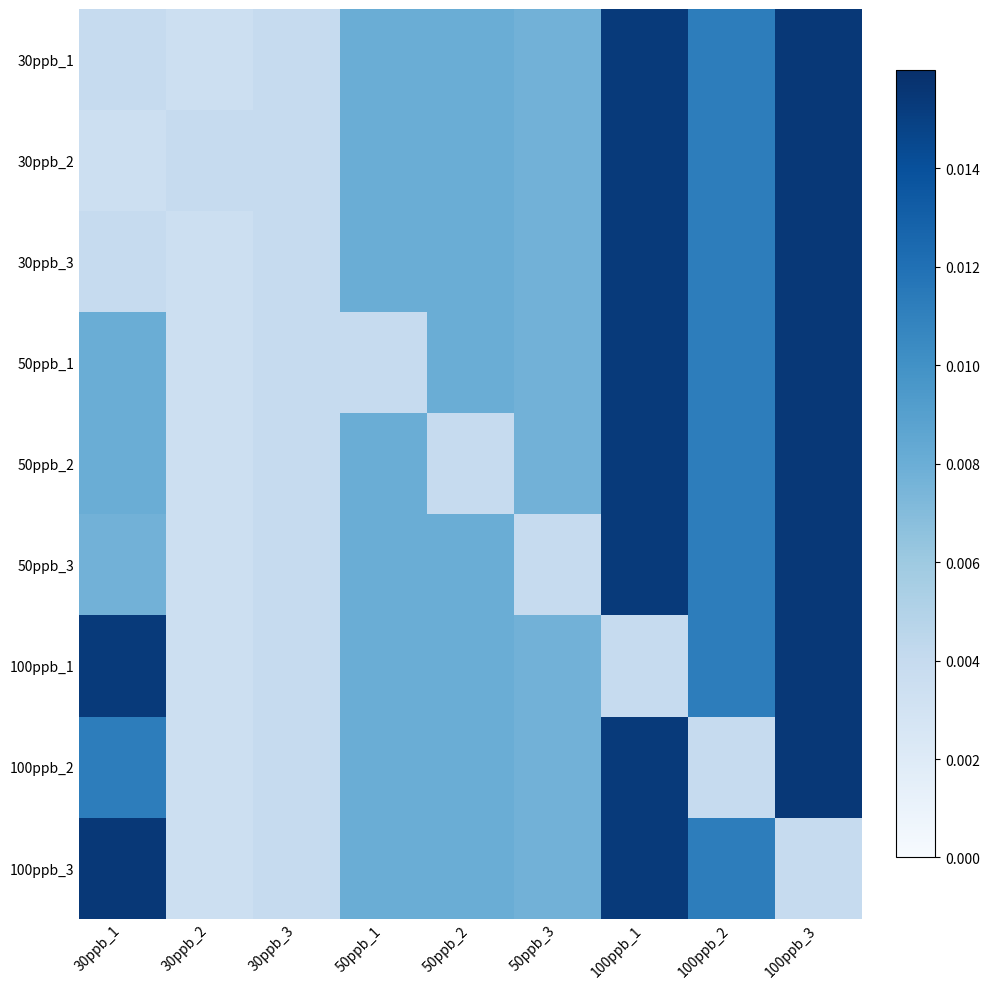

Reading left to right, what are all the values shown in this chart?

30ppb_1: 30ppb_1=0.0	30ppb_2=0.0	30ppb_3=0.0	50ppb_1=0.0	50ppb_2=0.0	50ppb_3=0.0	100ppb_1=0.0	100ppb_2=0.0	100ppb_3=0.0
30ppb_2: 30ppb_1=0.0	30ppb_2=0.0	30ppb_3=0.0	50ppb_1=0.0	50ppb_2=0.0	50ppb_3=0.0	100ppb_1=0.0	100ppb_2=0.0	100ppb_3=0.0
30ppb_3: 30ppb_1=0.0	30ppb_2=0.0	30ppb_3=0.0	50ppb_1=0.0	50ppb_2=0.0	50ppb_3=0.0	100ppb_1=0.0	100ppb_2=0.0	100ppb_3=0.0
50ppb_1: 30ppb_1=0.0	30ppb_2=0.0	30ppb_3=0.0	50ppb_1=0.0	50ppb_2=0.0	50ppb_3=0.0	100ppb_1=0.0	100ppb_2=0.0	100ppb_3=0.0
50ppb_2: 30ppb_1=0.0	30ppb_2=0.0	30ppb_3=0.0	50ppb_1=0.0	50ppb_2=0.0	50ppb_3=0.0	100ppb_1=0.0	100ppb_2=0.0	100ppb_3=0.0
50ppb_3: 30ppb_1=0.0	30ppb_2=0.0	30ppb_3=0.0	50ppb_1=0.0	50ppb_2=0.0	50ppb_3=0.0	100ppb_1=0.0	100ppb_2=0.0	100ppb_3=0.0
100ppb_1: 30ppb_1=0.0	30ppb_2=0.0	30ppb_3=0.0	50ppb_1=0.0	50ppb_2=0.0	50ppb_3=0.0	100ppb_1=0.0	100ppb_2=0.0	100ppb_3=0.0
100ppb_2: 30ppb_1=0.0	30ppb_2=0.0	30ppb_3=0.0	50ppb_1=0.0	50ppb_2=0.0	50ppb_3=0.0	100ppb_1=0.0	100ppb_2=0.0	100ppb_3=0.0
100ppb_3: 30ppb_1=0.0	30ppb_2=0.0	30ppb_3=0.0	50ppb_1=0.0	50ppb_2=0.0	50ppb_3=0.0	100ppb_1=0.0	100ppb_2=0.0	100ppb_3=0.0